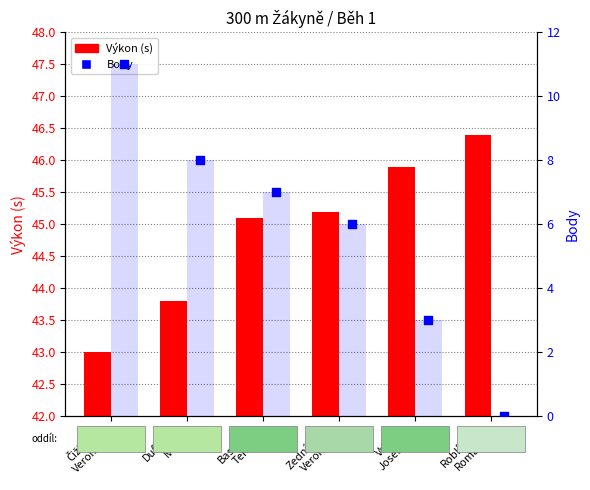

What are all the series names shown in the legend?

Výkon (s), Body